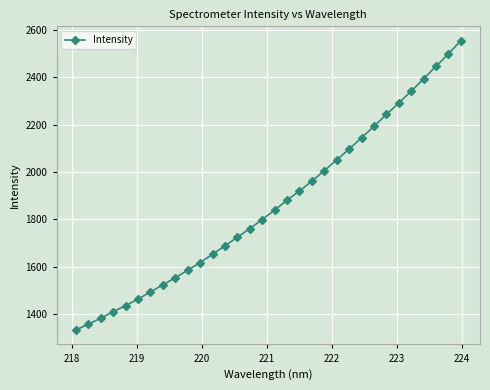

What is the difference between the second highest and minimum values?

1165.9